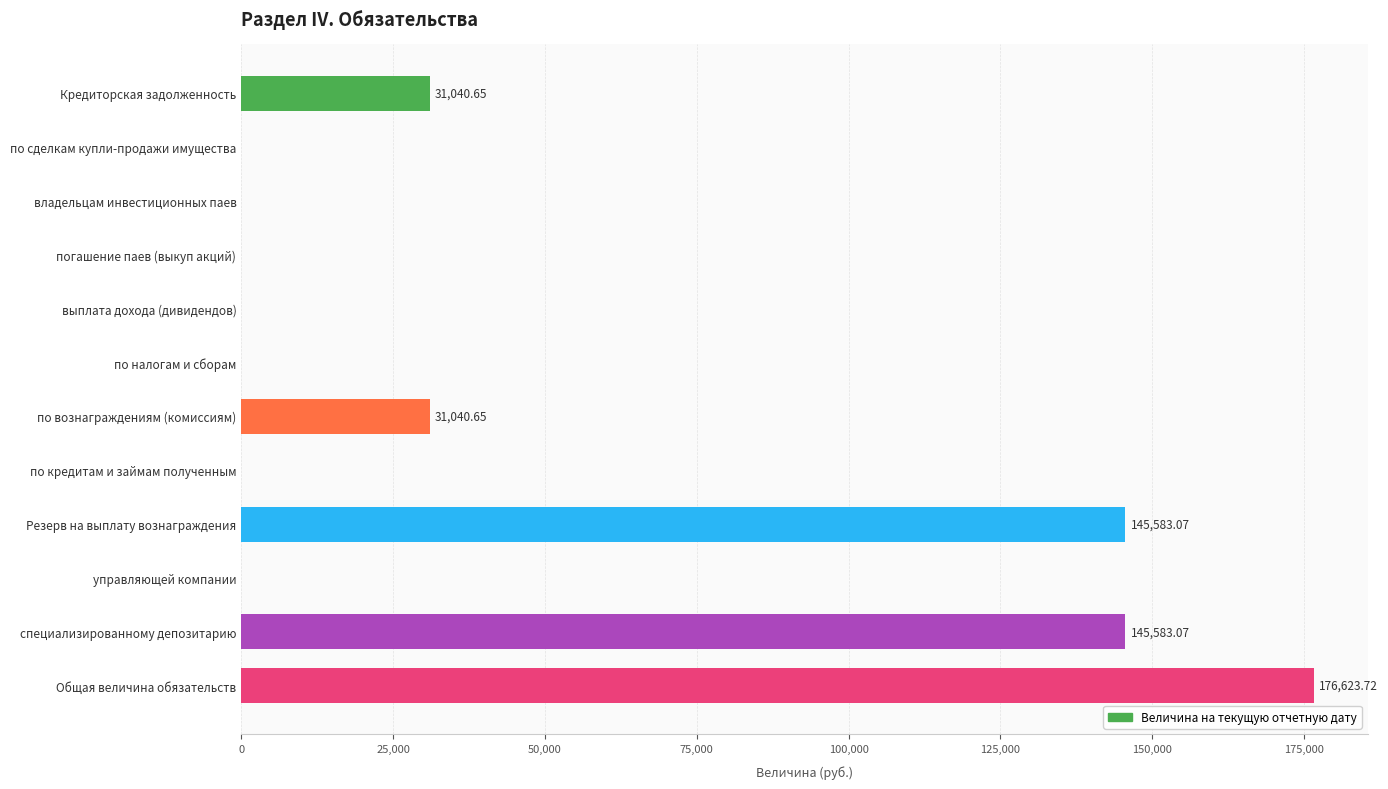

What is the change in value from погашение паев (выкуп акций) to Общая величина обязательств?

+176623.7